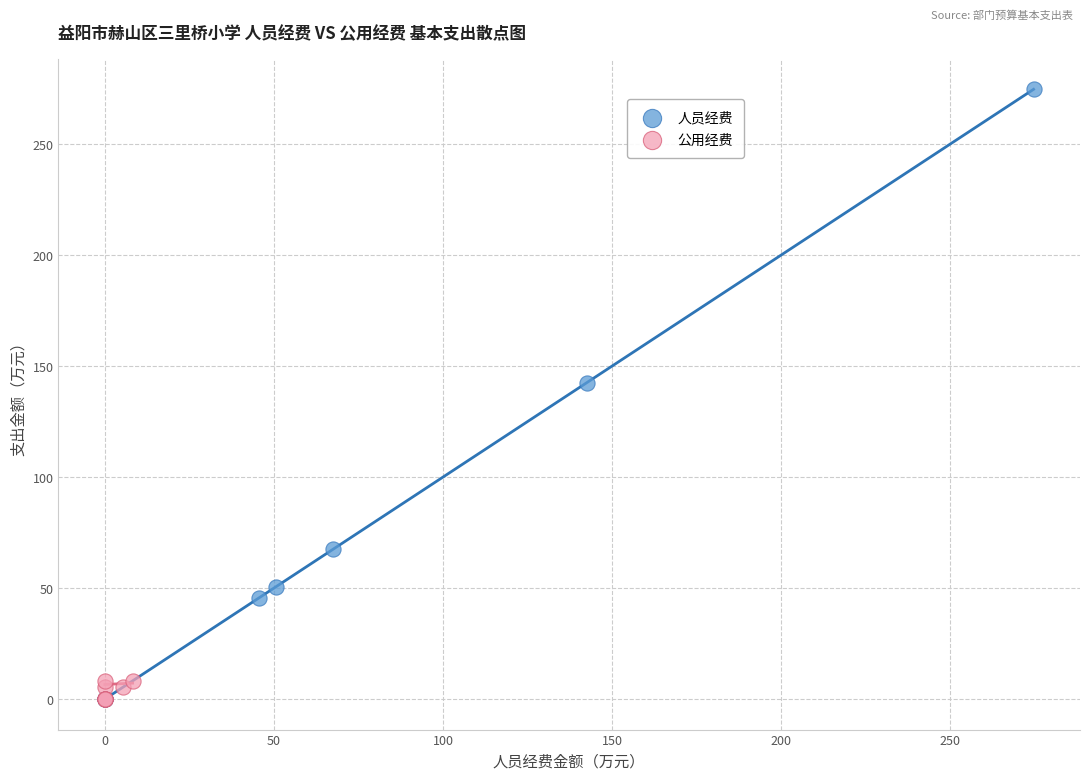

Which series reaches the maximum Y coordinate?

人员经费